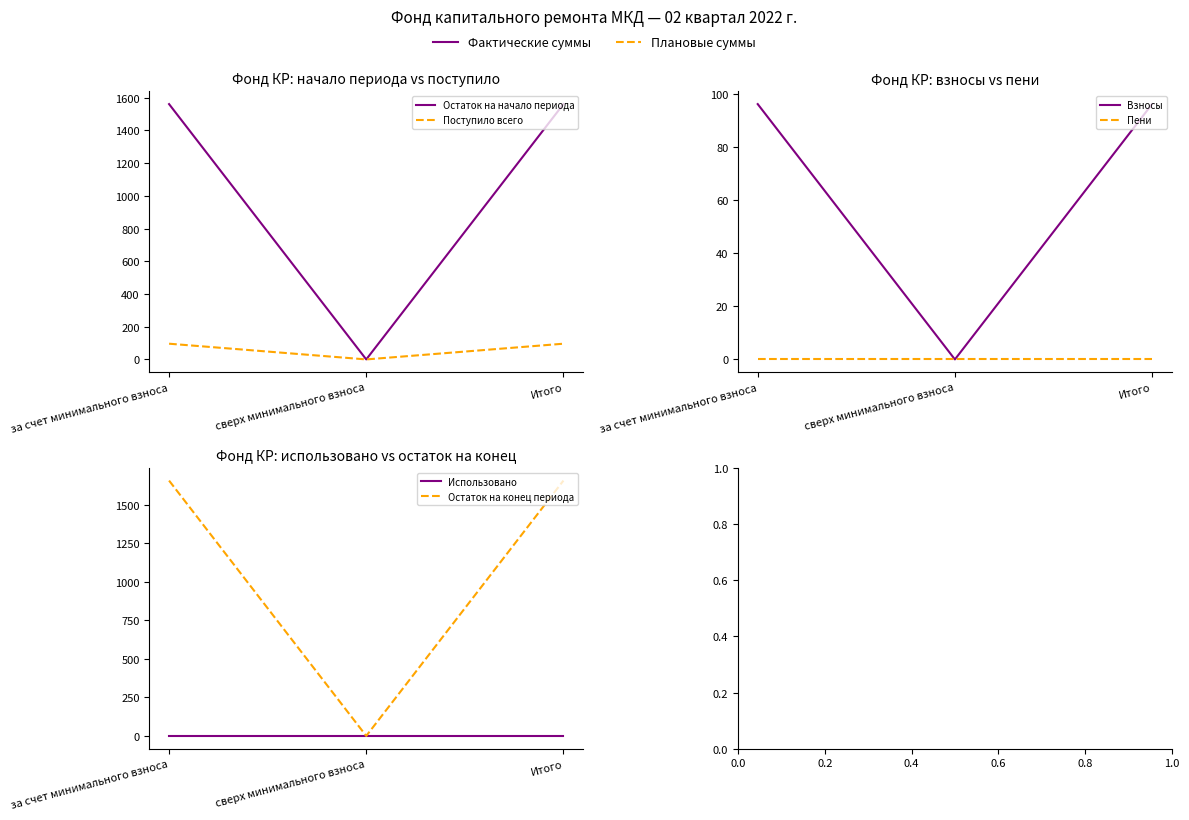

How many series are shown in this chart?

6